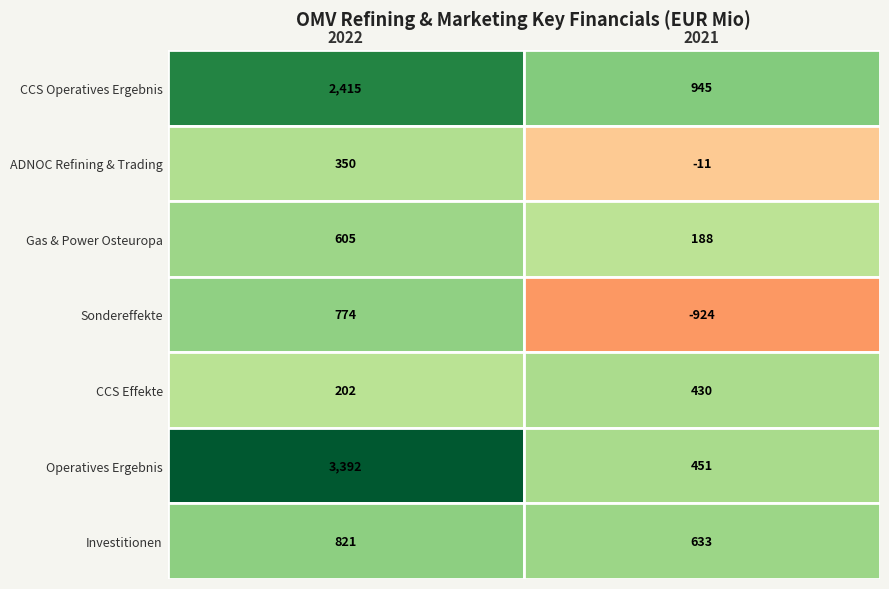

How many data points in Sondereffekte are less than 774?

1